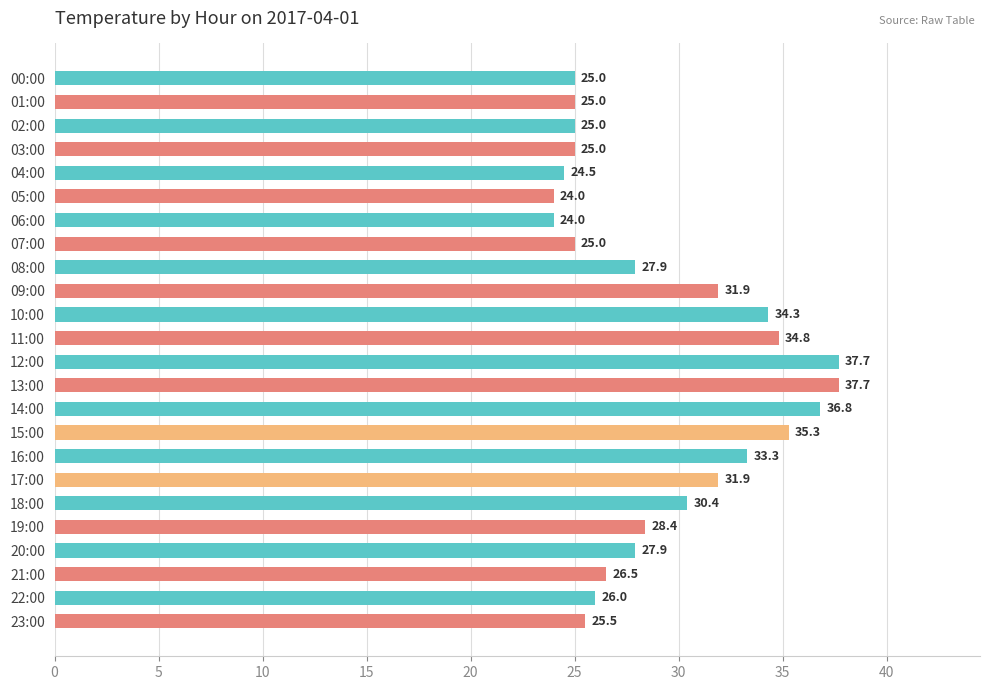

Count the number of categories in the chart.

24